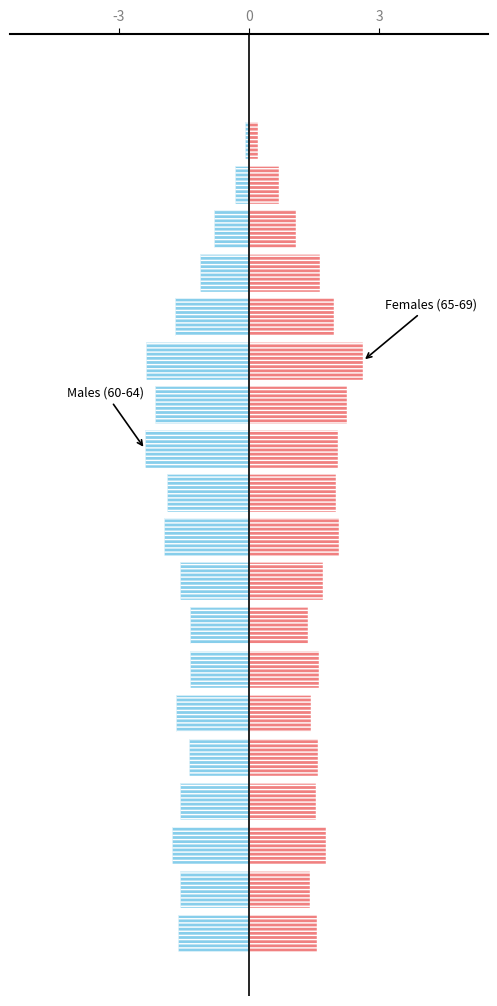

At which category does the chart reach its minimum across all series?

11